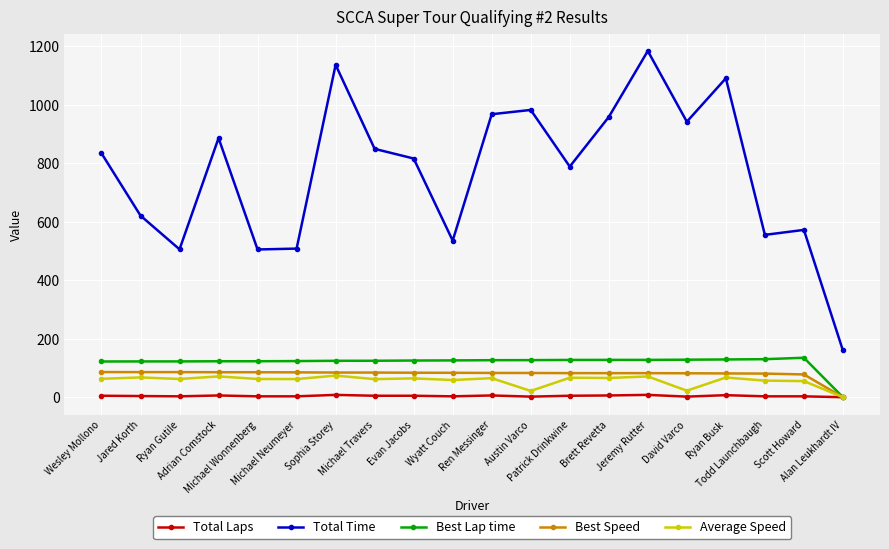

Which series changed the most between Wyatt Couch and Jeremy Rutter?

Total Time